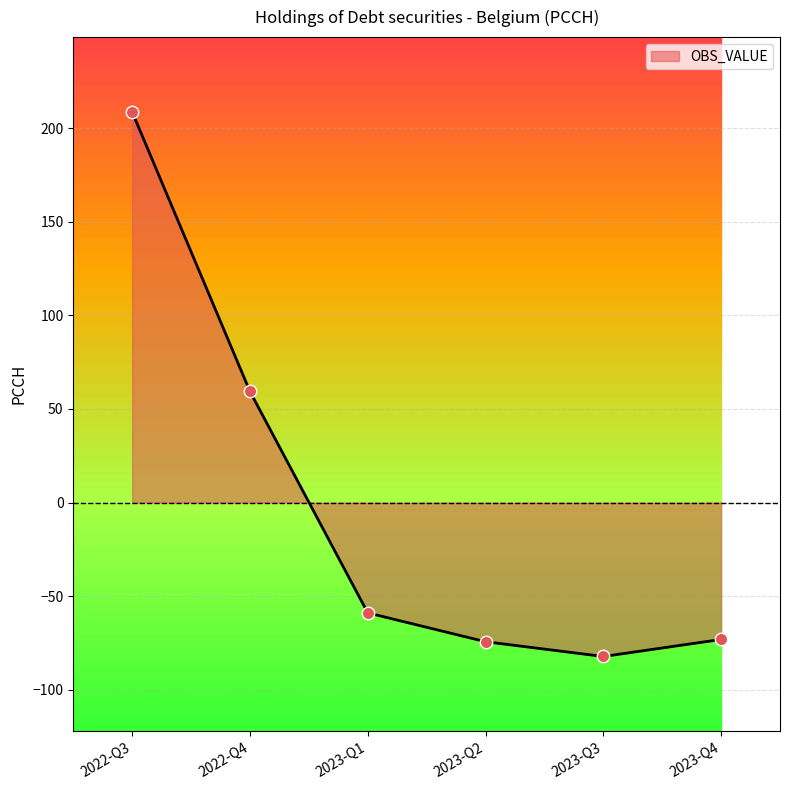

Which has a higher value, 2023-Q4 or 2023-Q3?

2023-Q4